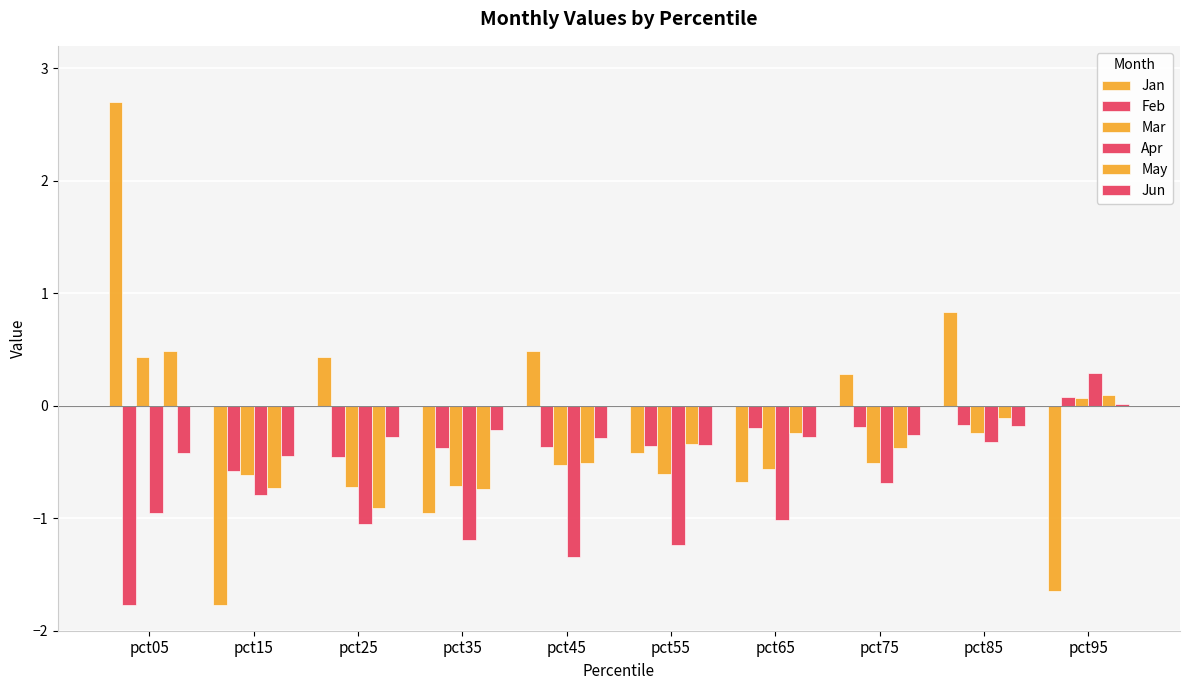

Does the chart contain stacked bars?

No